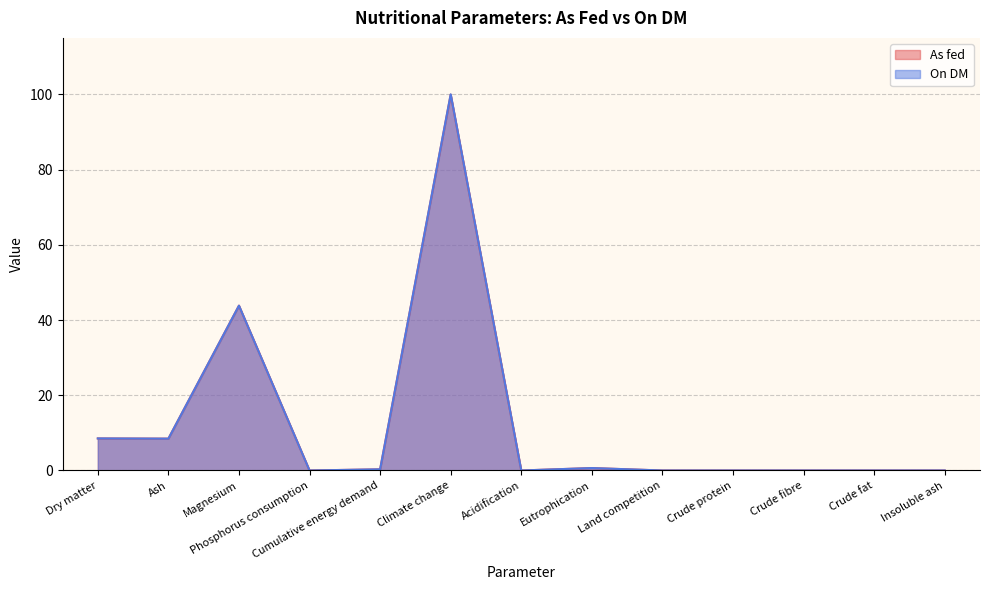

True or false: On DM and As fed intersect in this chart.

False